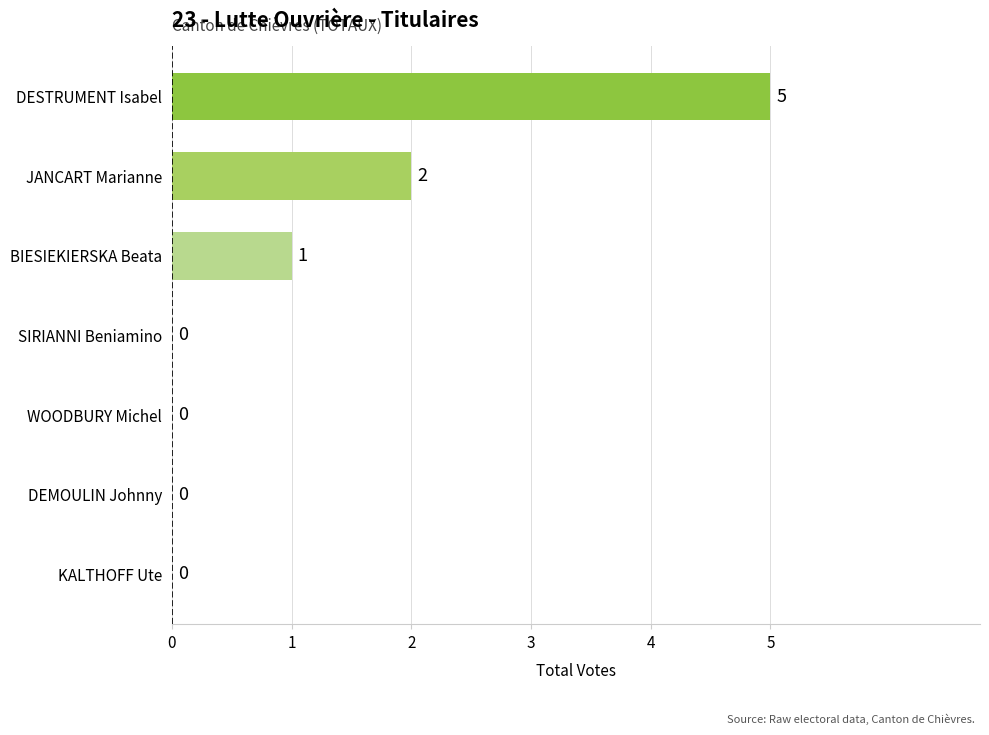

Which has a higher value, BIESIEKIERSKA Beata or KALTHOFF Ute?

BIESIEKIERSKA Beata